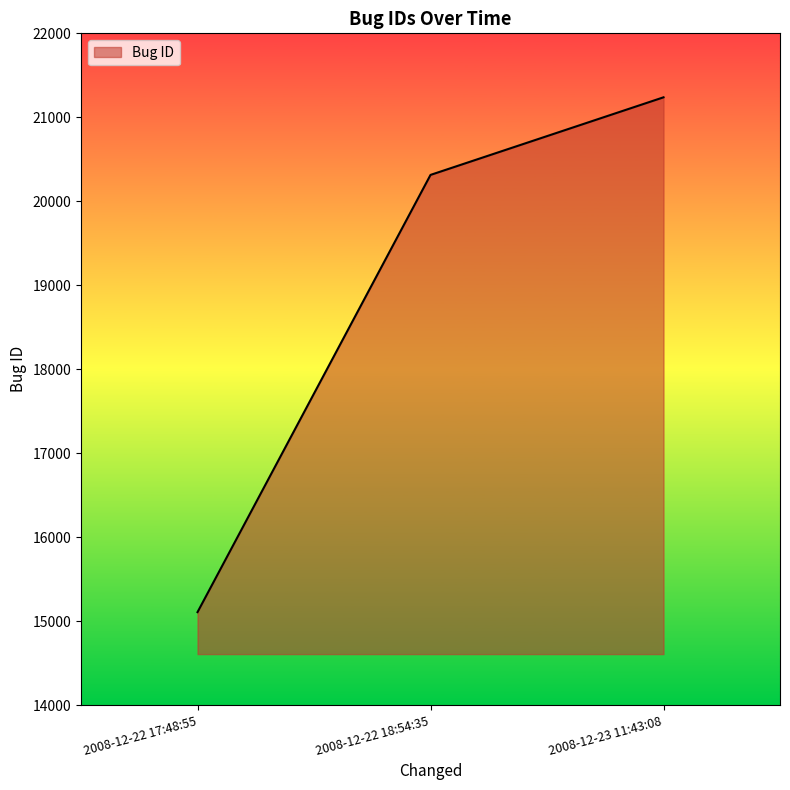

Where is the data nearest to the value 18172?

2008-12-22 18:54:35